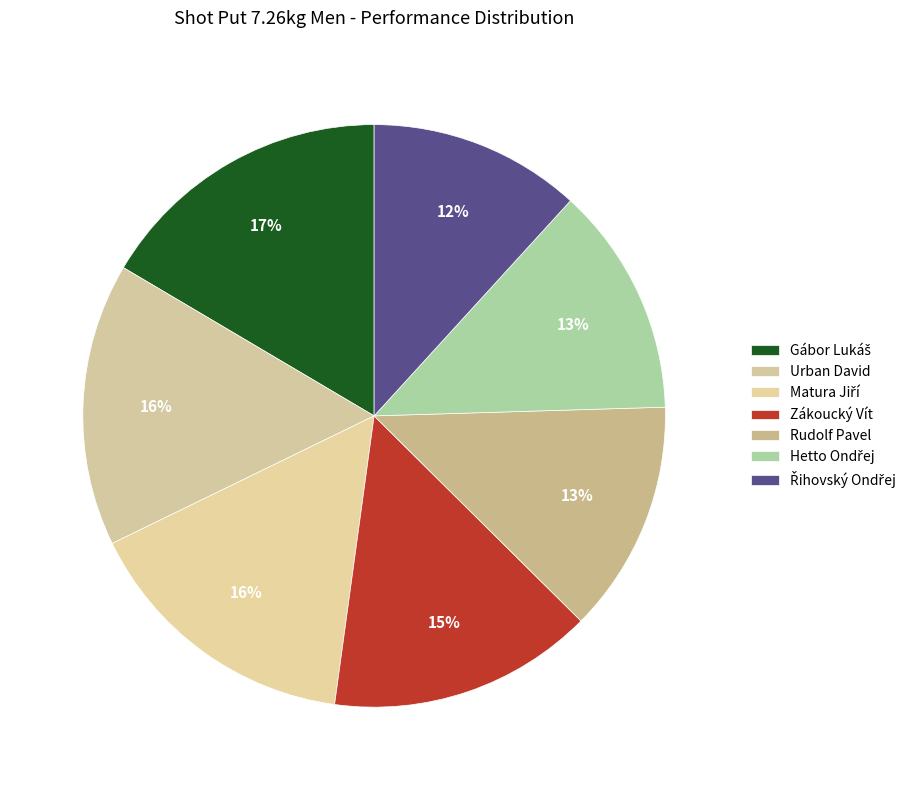

To the nearest percent, what percentage of the pie is Hetto Ondřej?

13%